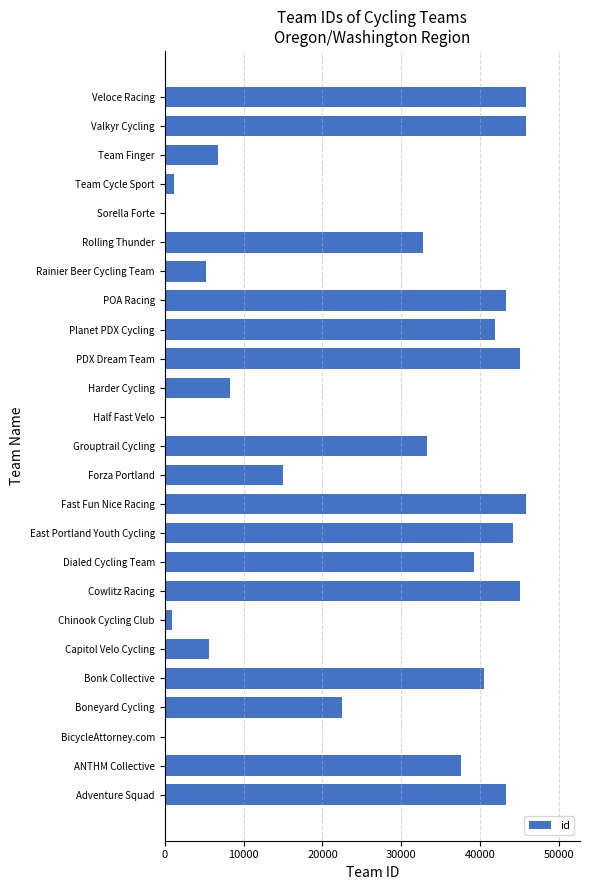

Which has a higher value, Team Finger or Rainier Beer Cycling Team?

Team Finger